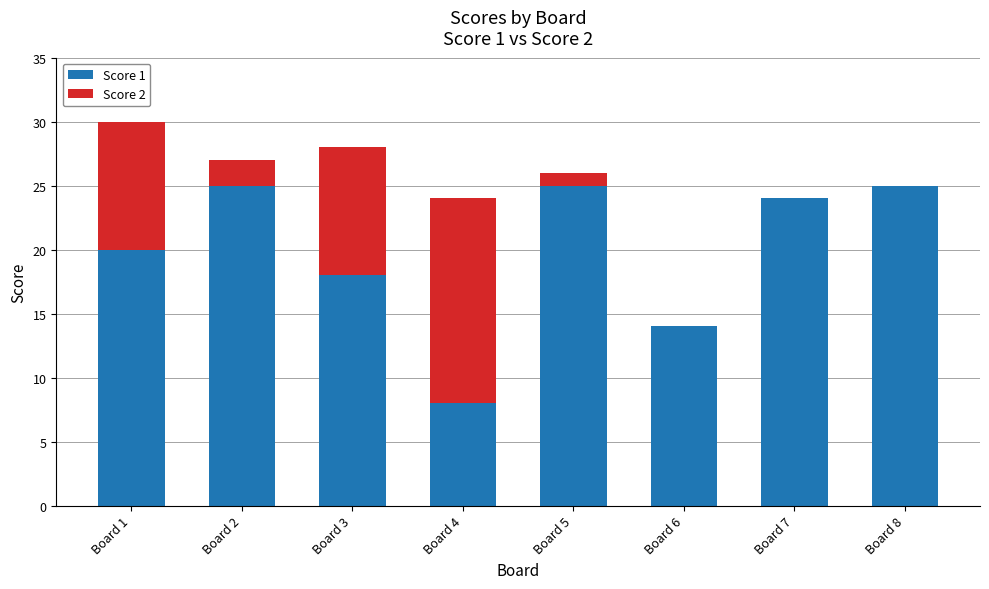

The value of Score 1 at Board 4 is 5. True or false?

False